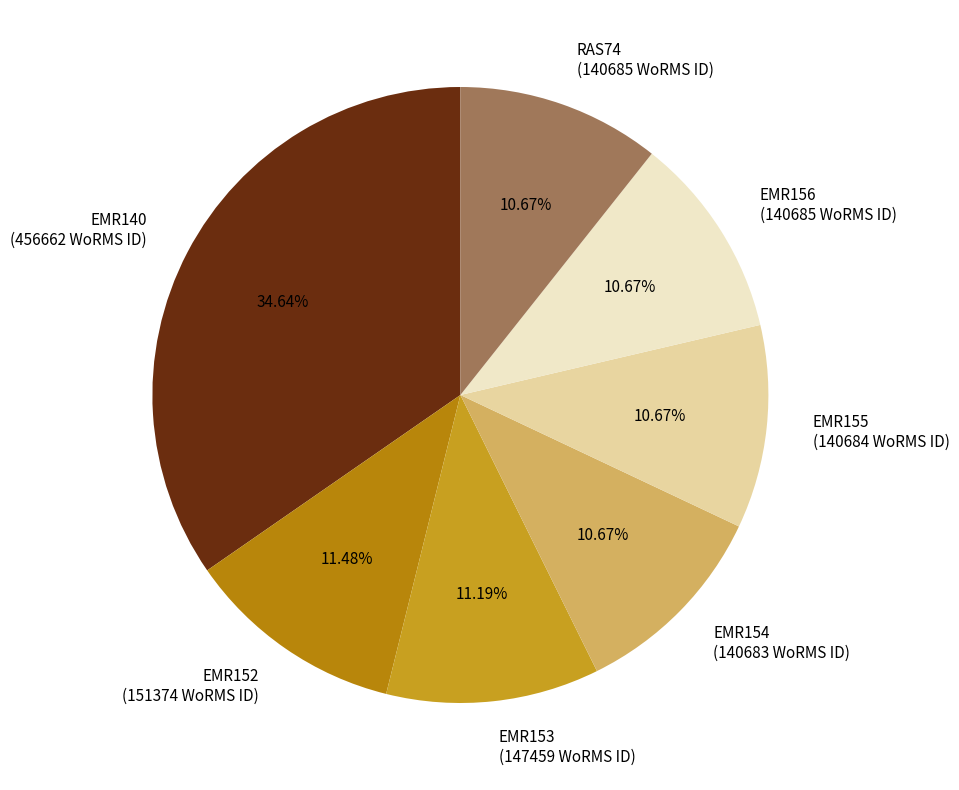

To the nearest percent, what is the combined percentage of RAS74 and EMR154?

21%